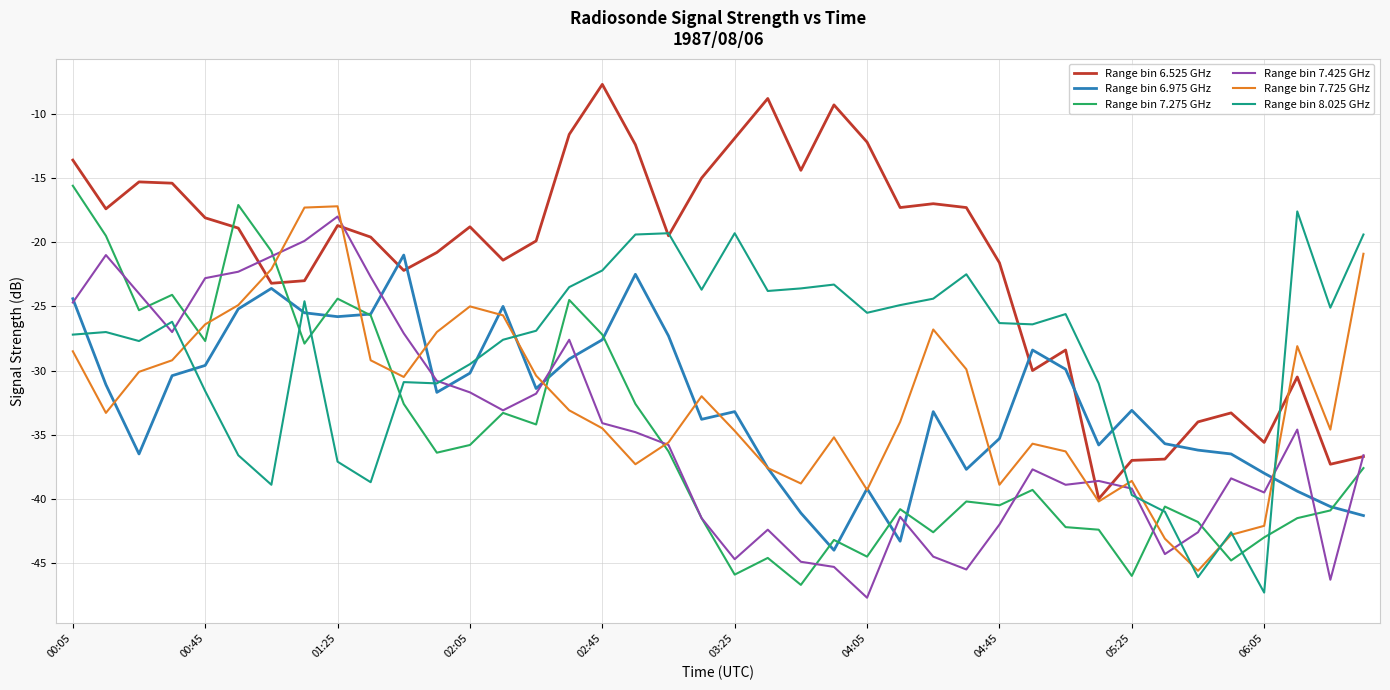

True or false: Range bin 7.275 GHz and Range bin 7.725 GHz intersect in this chart.

True